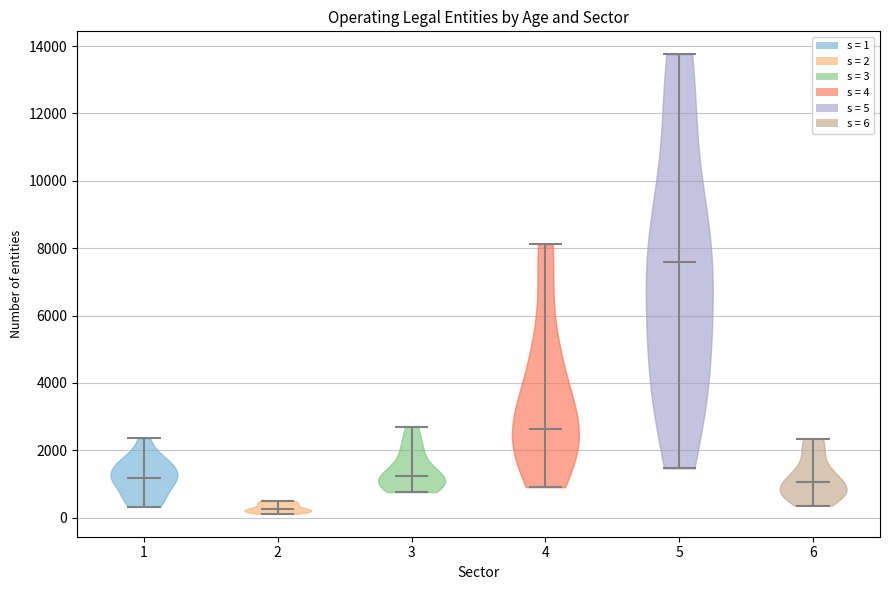

What is the lowest point the violin at x = 4 reaches on the y-axis? The values are not printed on the chart, so give them approximately, as read against the axis.

1000